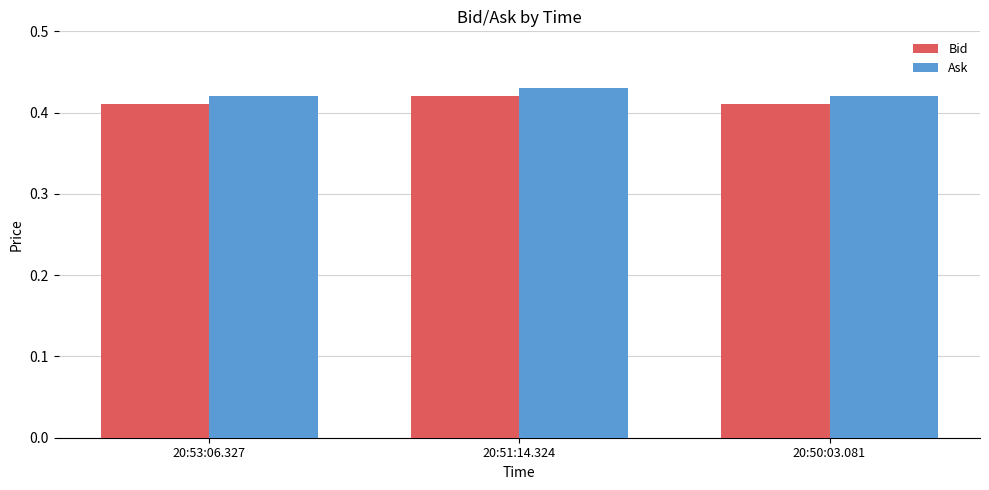

True or false: Bid has a value of 0.1 at 20:51:14.324.

False